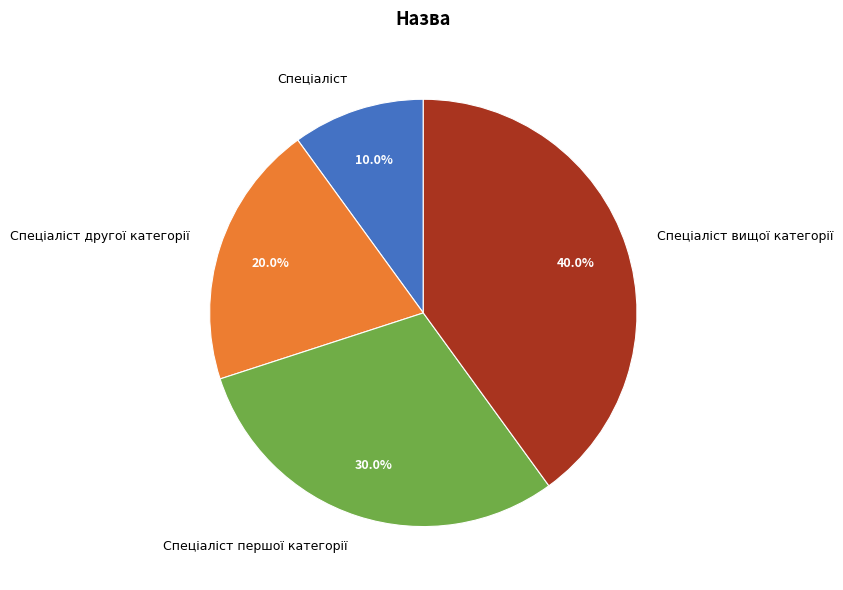

Is it true that Спеціаліст is 23% of the pie?

False